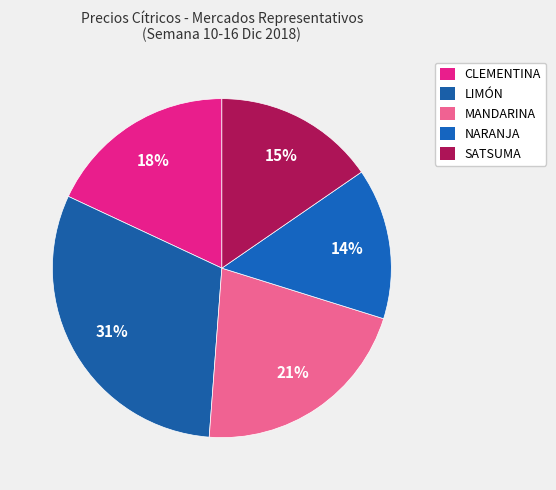

How many segments does this pie chart have?

5